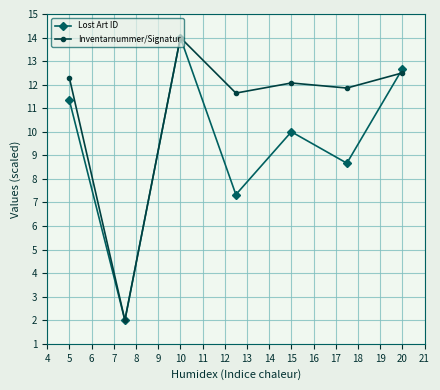

What is the maximum value shown in the chart?

14.0